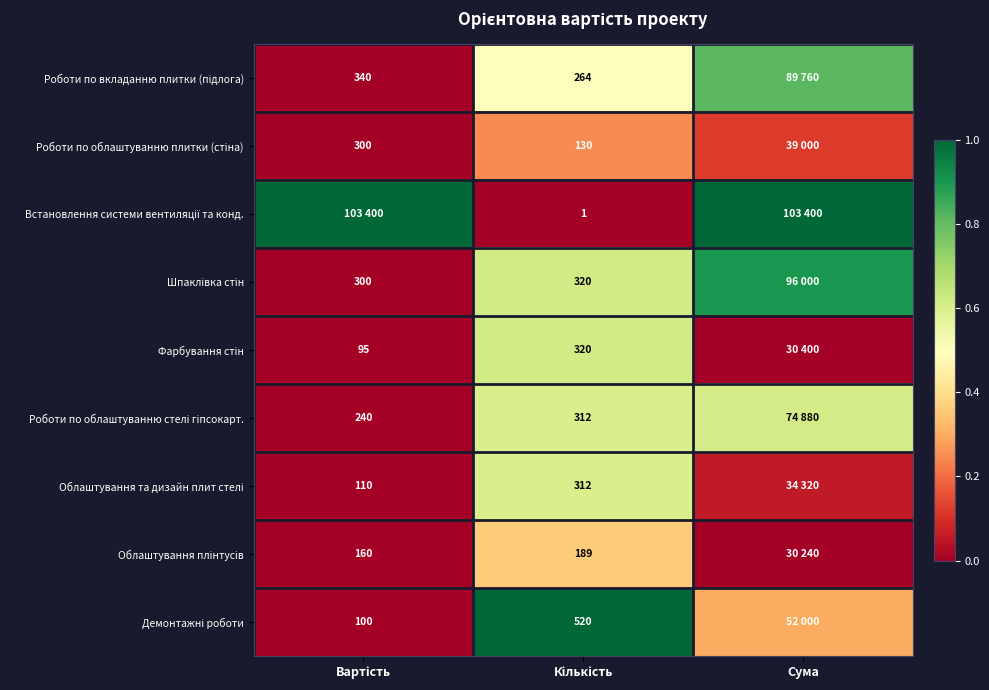

At which label does Шпаклівка стін reach its peak?

Сума